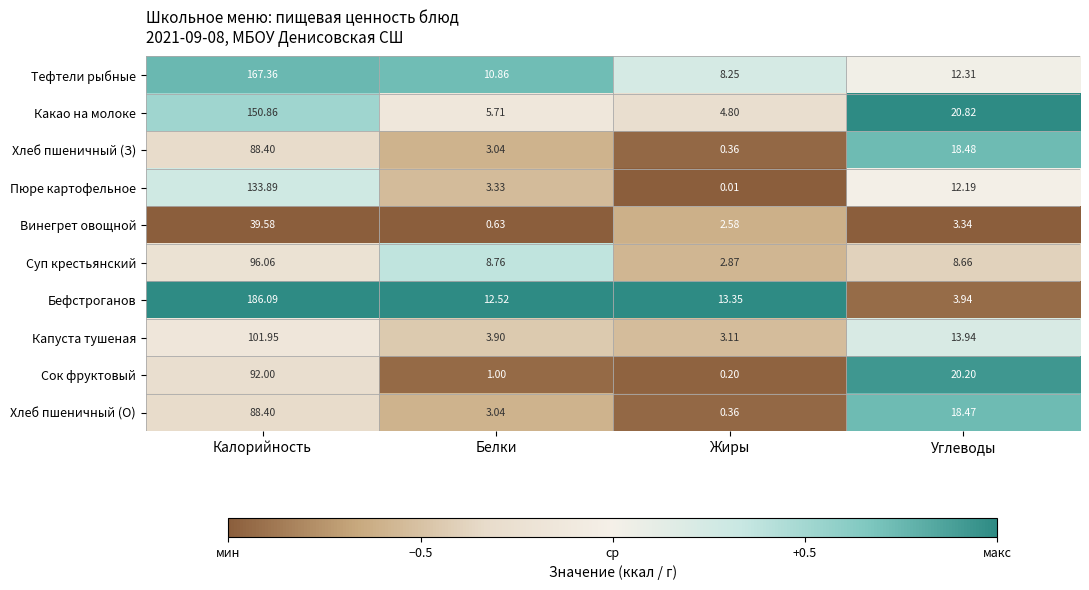

Where is Тефтели рыбные nearest to the value 87?

Углеводы